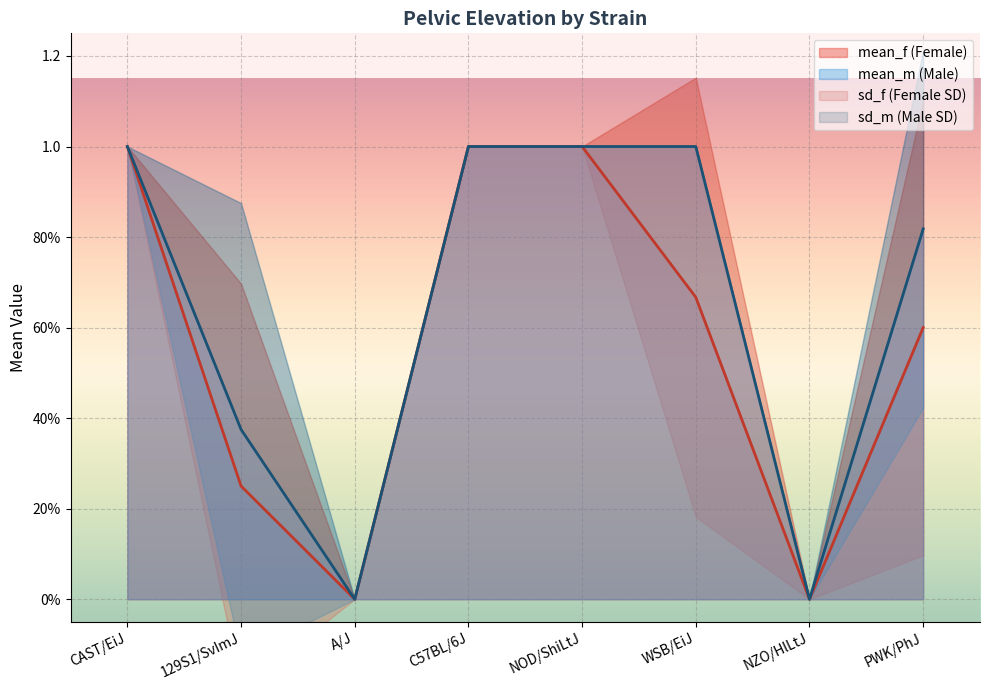

True or false: mean_m and mean_f intersect in this chart.

False